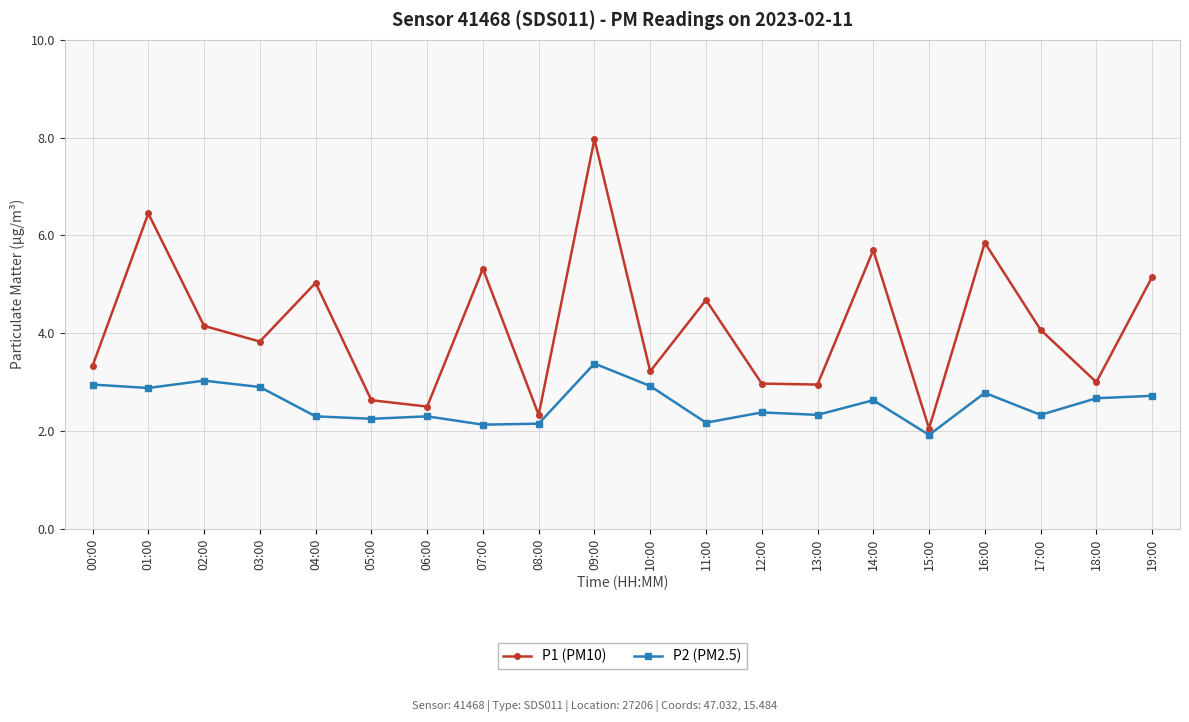

What is the highest value of the P1 (PM10) series?

8.0